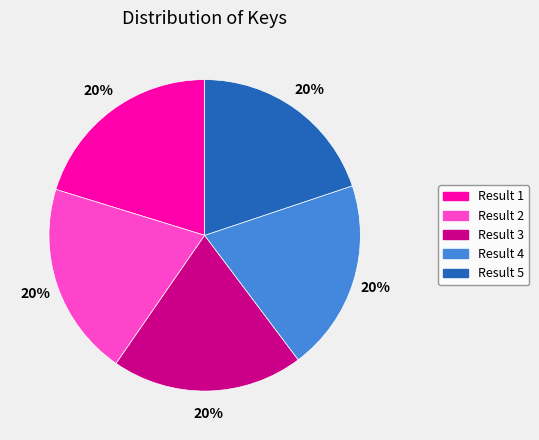

What percentage is the Result 4 slice, to the nearest percent?

20%